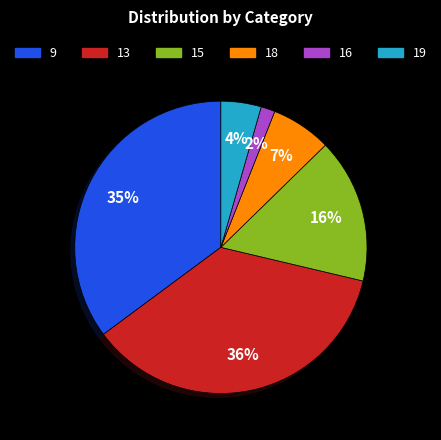

To the nearest percent, what is the average slice percentage?

17%